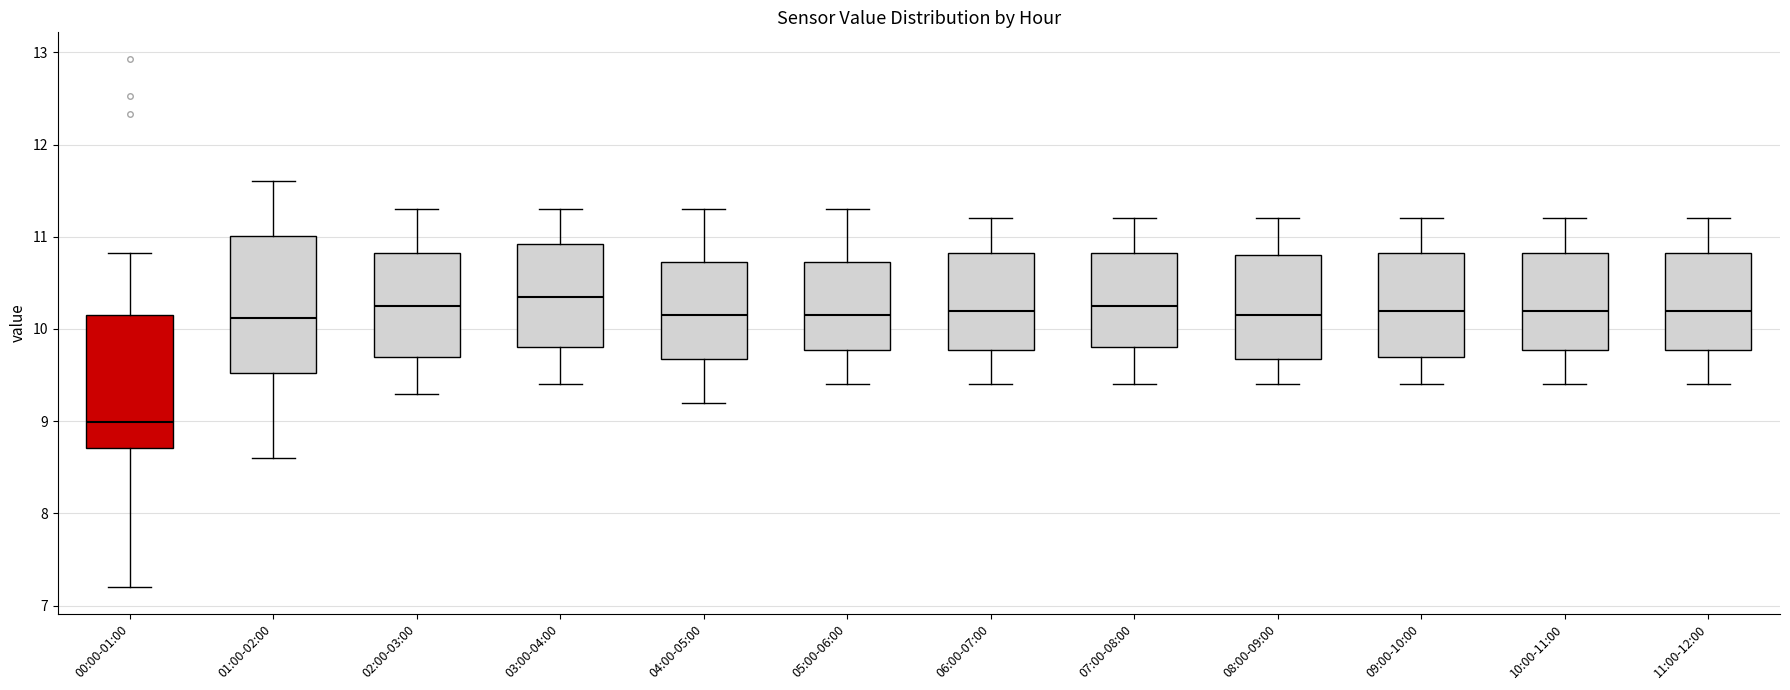

Reading left to right, read every box against the y-axis: the position of its median line, the range the box covers, and the ends of its whiskers. The values are not printed on the chart, so give them approximately, as read against the axis.

00:00-01:00: median 9.0, box 8.7 to 10.1, whiskers 7.2 to 10.8
01:00-02:00: median 10.1, box 9.5 to 11.0, whiskers 8.6 to 11.6
02:00-03:00: median 10.3, box 9.7 to 10.8, whiskers 9.3 to 11.3
03:00-04:00: median 10.4, box 9.8 to 10.9, whiskers 9.4 to 11.3
04:00-05:00: median 10.2, box 9.7 to 10.7, whiskers 9.2 to 11.3
05:00-06:00: median 10.2, box 9.8 to 10.7, whiskers 9.4 to 11.3
06:00-07:00: median 10.2, box 9.8 to 10.8, whiskers 9.4 to 11.2
07:00-08:00: median 10.3, box 9.8 to 10.8, whiskers 9.4 to 11.2
08:00-09:00: median 10.2, box 9.7 to 10.8, whiskers 9.4 to 11.2
09:00-10:00: median 10.2, box 9.7 to 10.8, whiskers 9.4 to 11.2
10:00-11:00: median 10.2, box 9.8 to 10.8, whiskers 9.4 to 11.2
11:00-12:00: median 10.2, box 9.8 to 10.8, whiskers 9.4 to 11.2